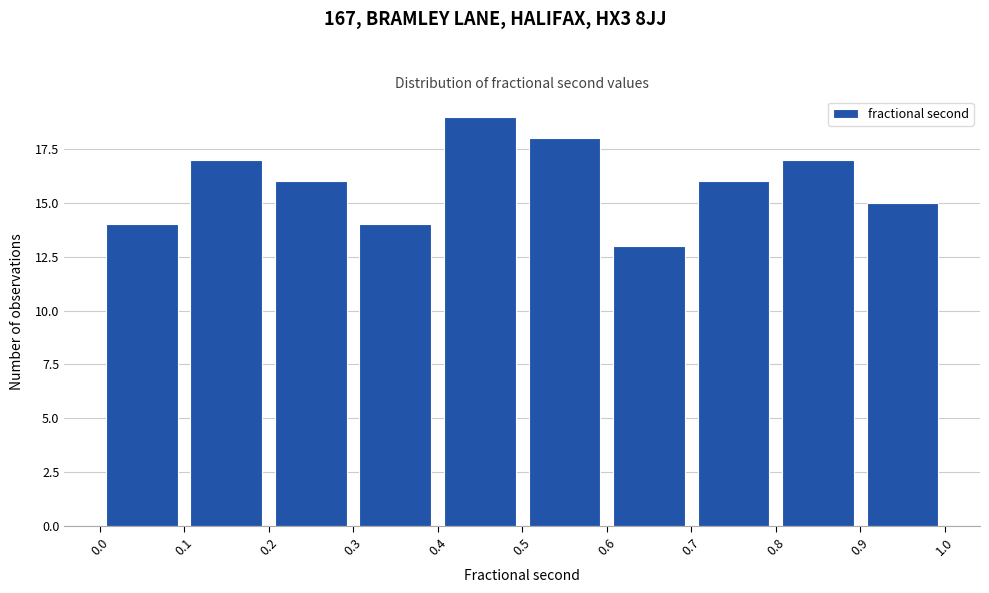

Over which range of the x-axis is the bar tallest?

0.4 to 0.5